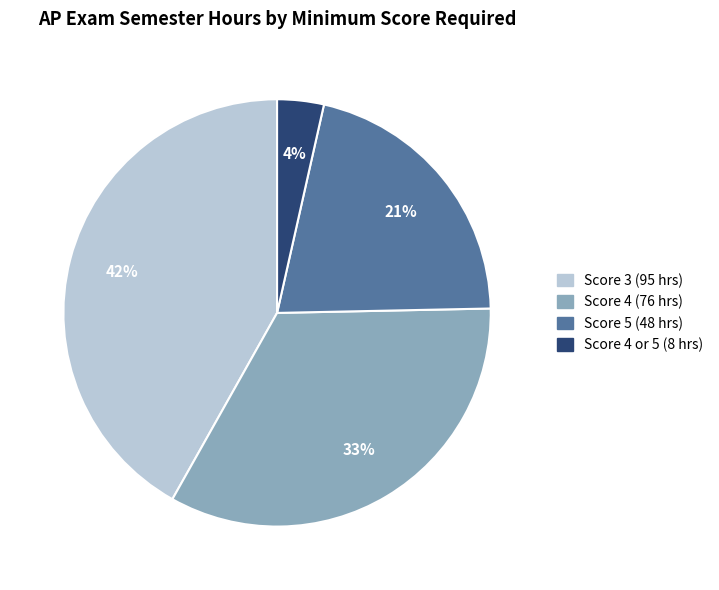

Does any single category account for the majority?

No